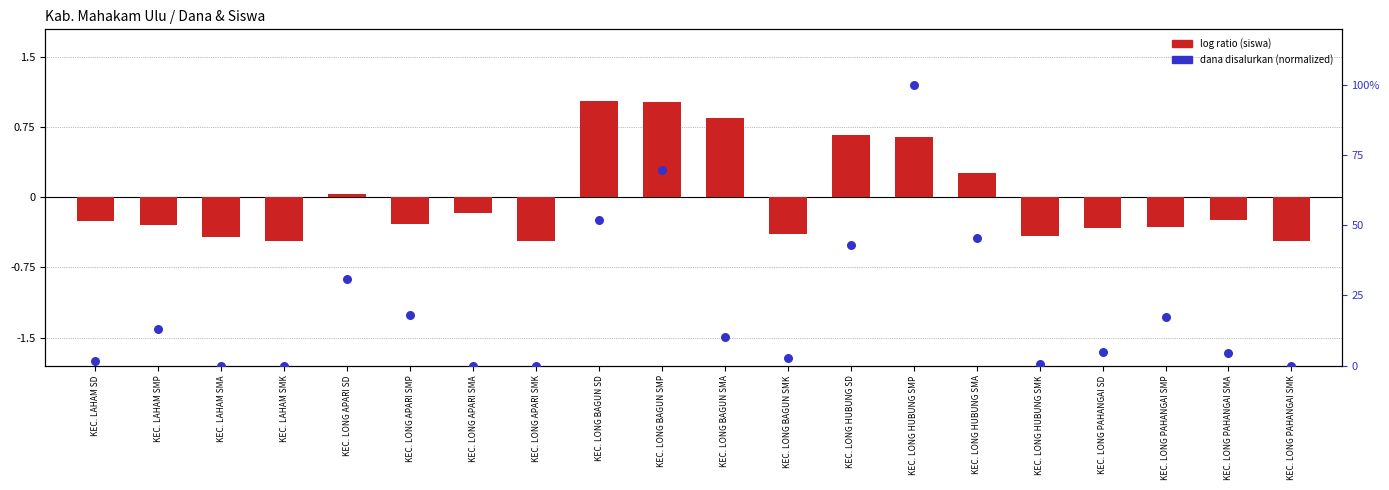

Between KEC. LONG APARI SMK and KEC. LONG BAGUN SMP, which is larger?

KEC. LONG BAGUN SMP